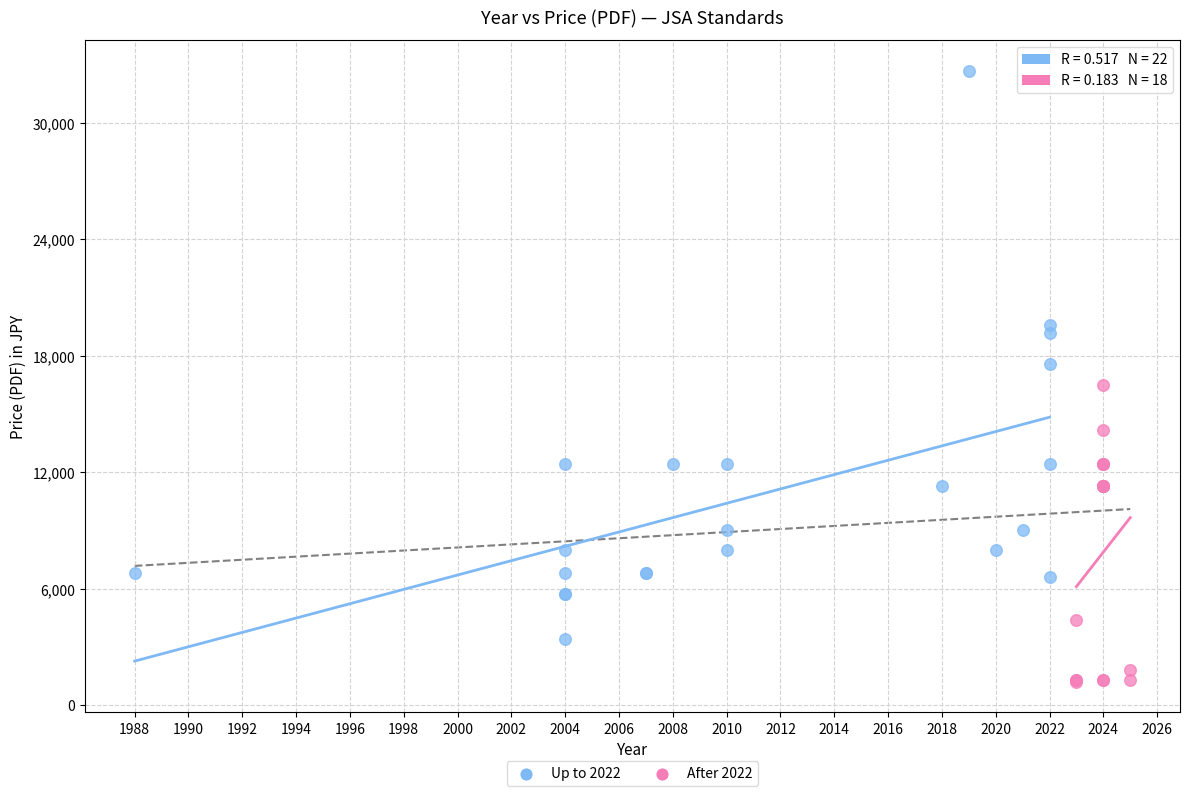

Which series reaches the minimum Y coordinate?

After 2022